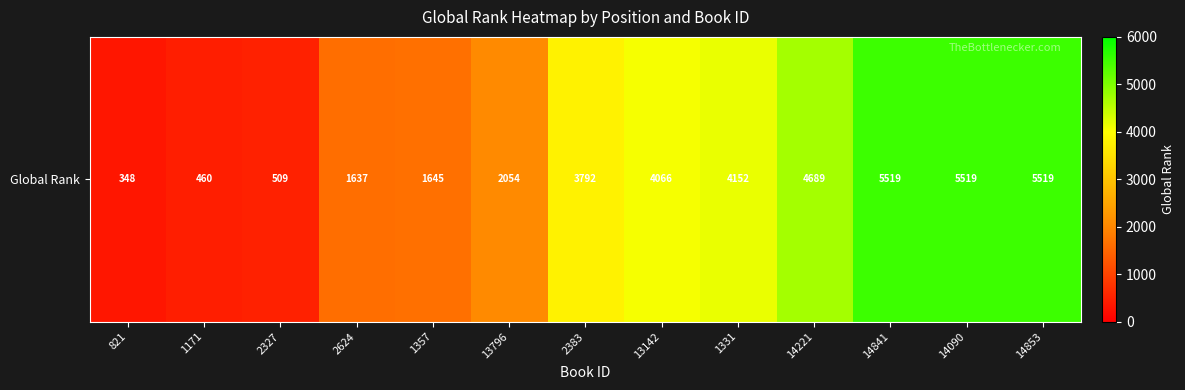

At which category does the chart reach its minimum across all series?

821